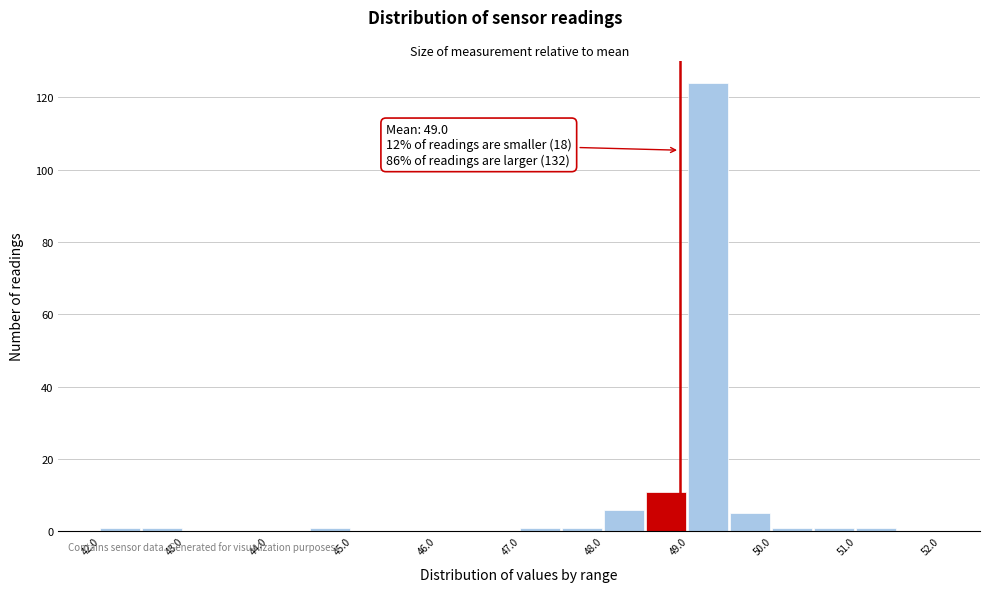

Which range on the x-axis has the tallest bar?

49.0 to 49.5